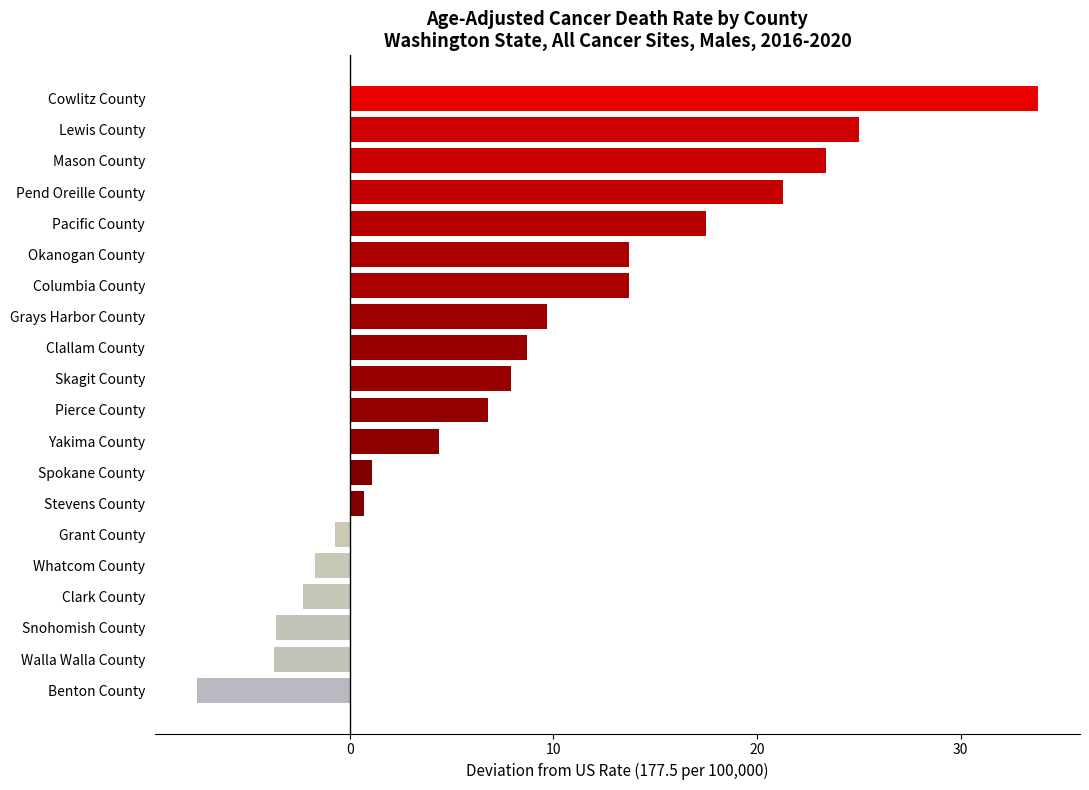

The chart shows a value of 20.2 at Okanogan County. True or false?

False